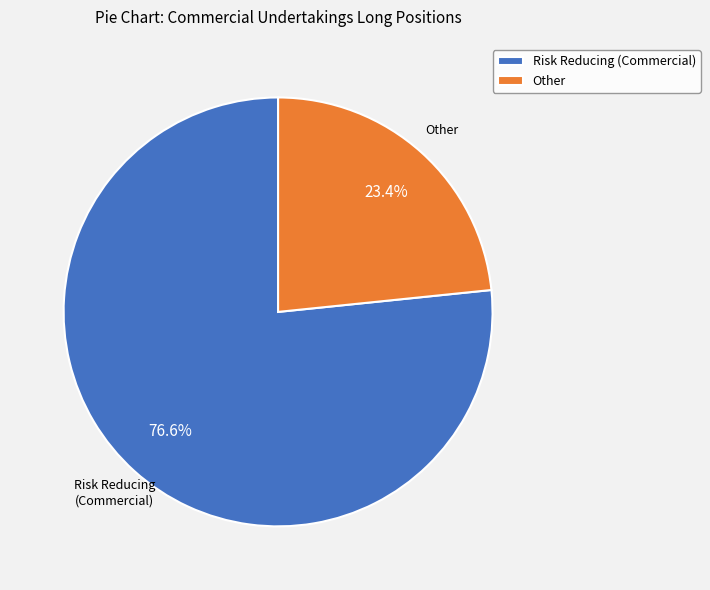

Is there a majority slice in this chart?

Yes